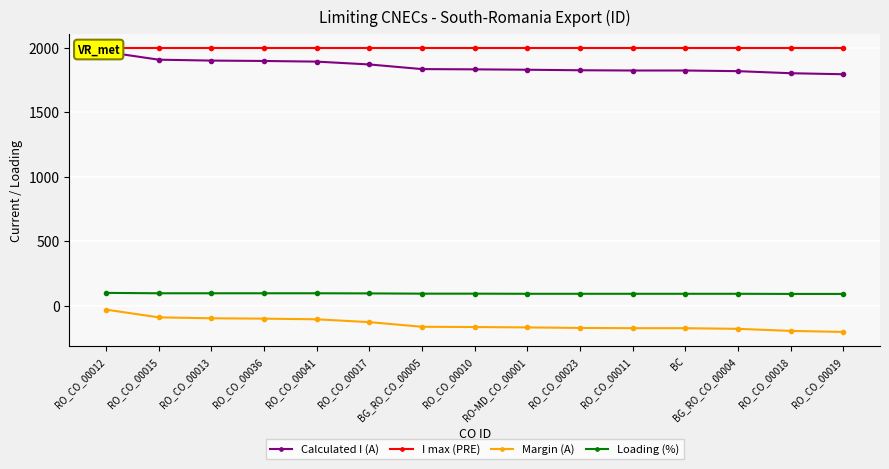

How many values in the Margin (A) series exceed -167?

7